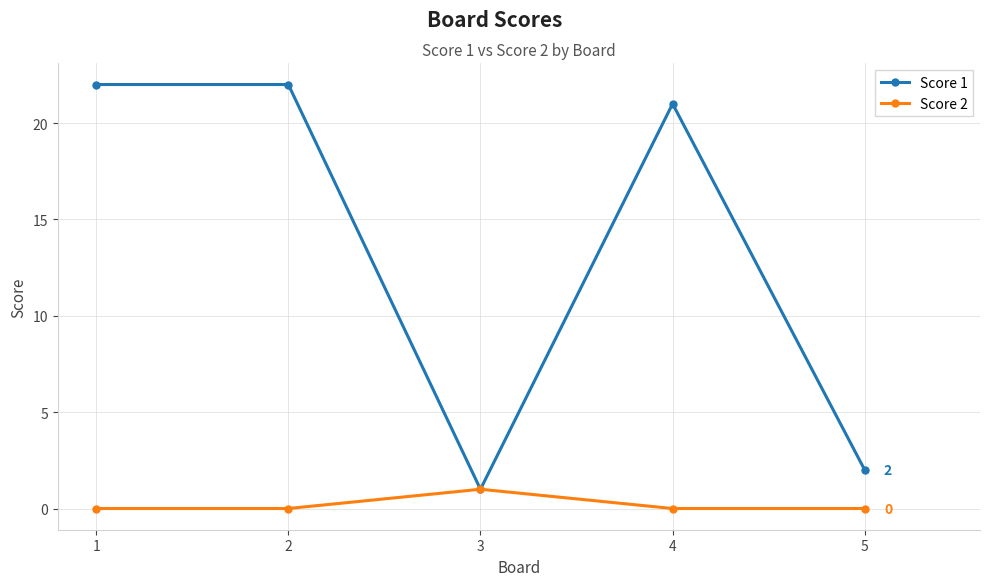

What is the total value across all series at 3?

2